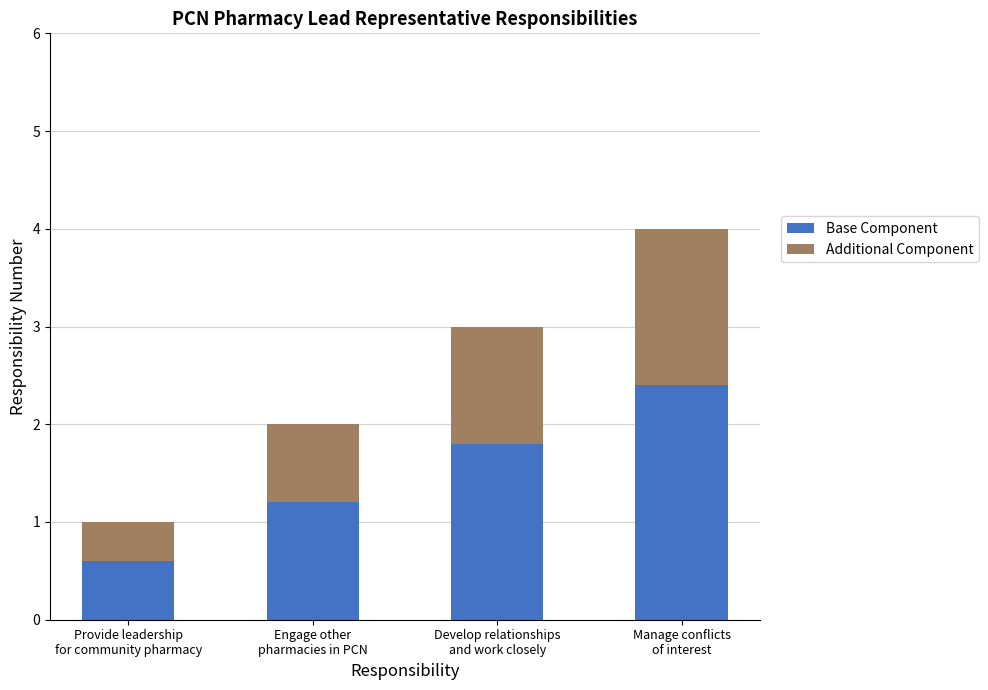

What is the difference between the second highest and second lowest values in the Base Component series?

0.6